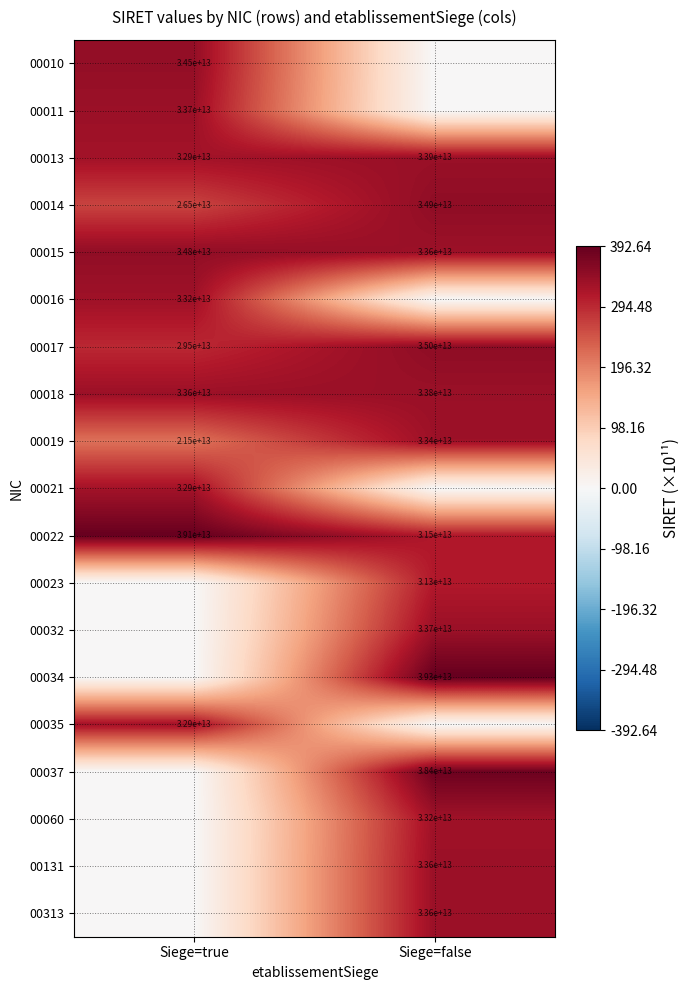

List the labels in order of 00018 value, smallest first.

Siege=true, Siege=false